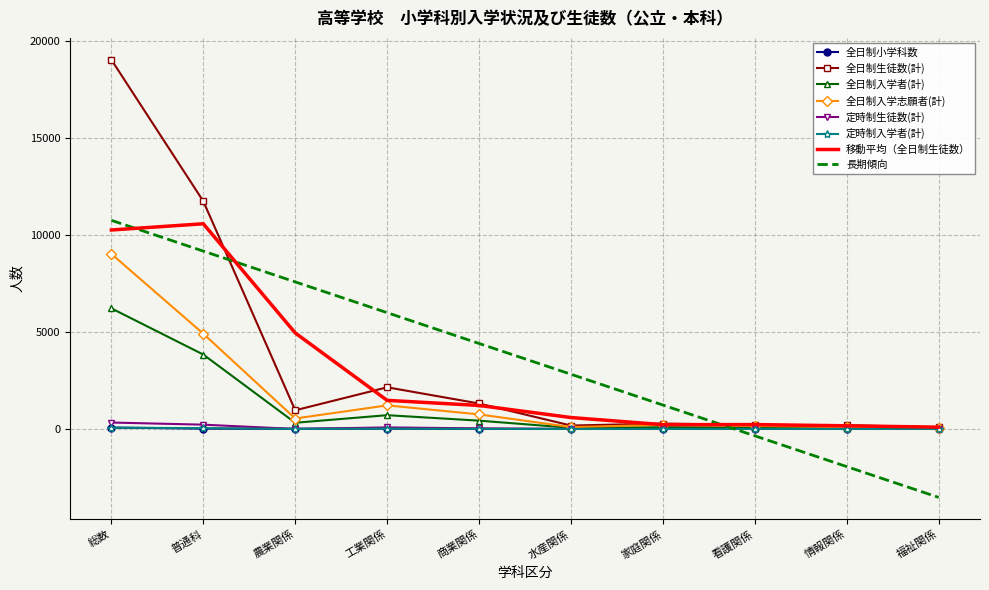

Which series has the largest range (max minus min)?

全日制生徒数(計)